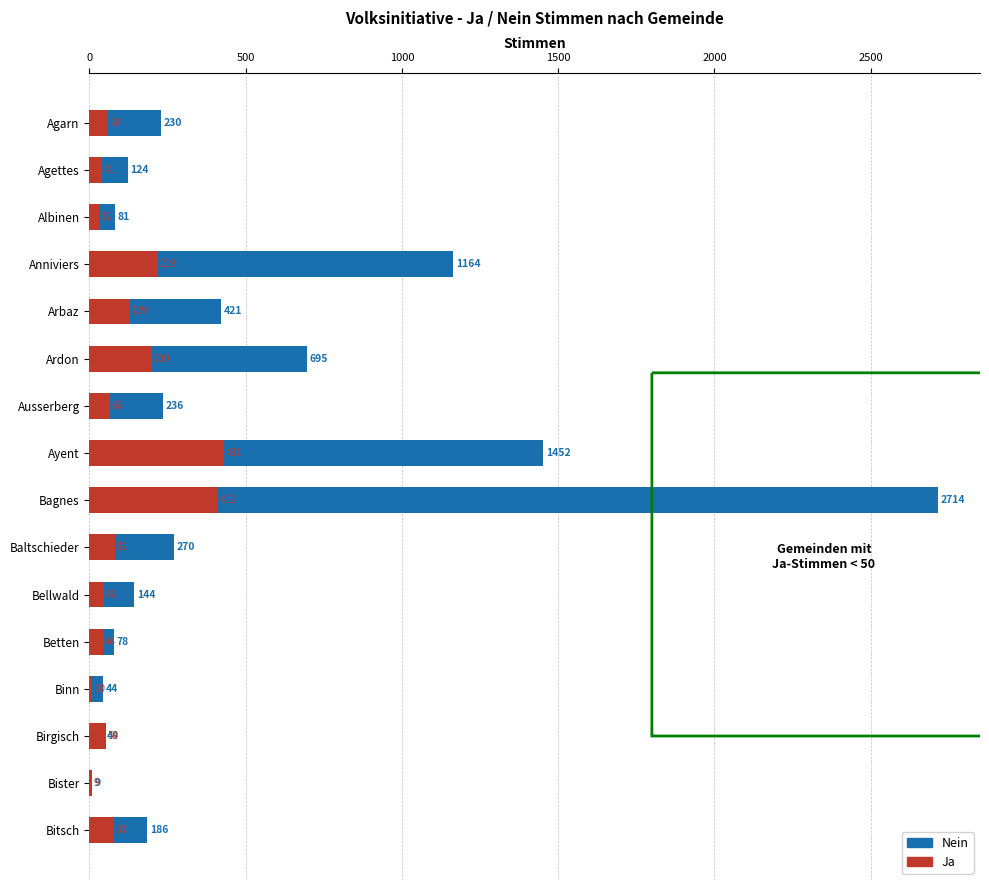

How many data points in Ja are less than 66?

8